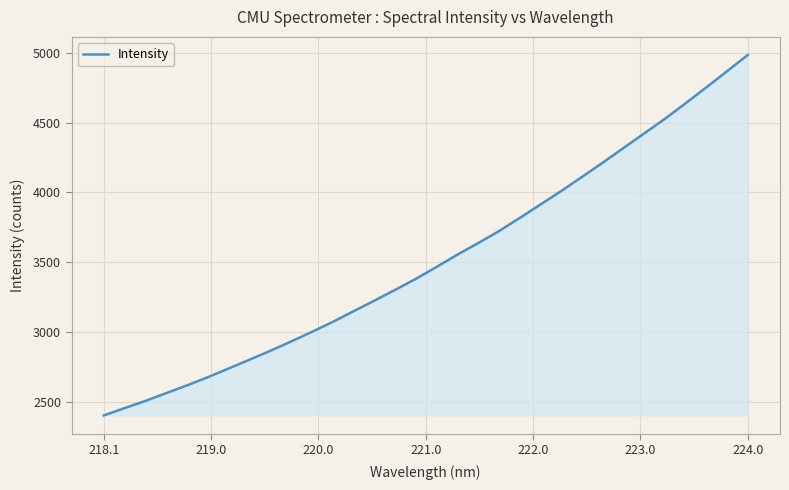

What is the smallest value displayed?

2400.8